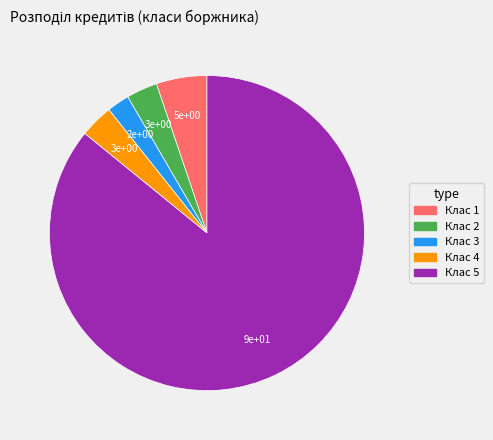

True or false: Клас 5 accounts for 77% of the total.

False